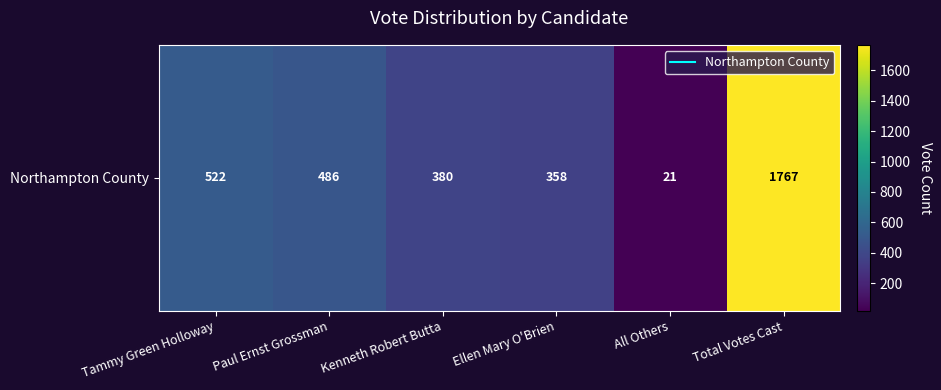

Which has a higher value, Tammy Green Holloway or Kenneth Robert Butta?

Tammy Green Holloway